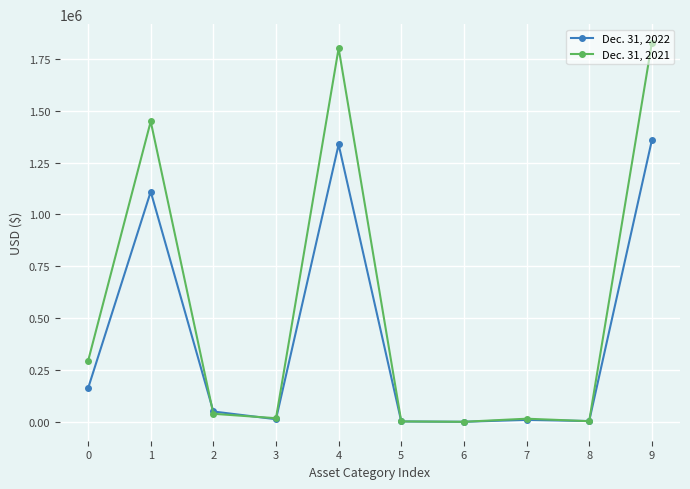

What is the value of the Dec. 31, 2021 point at the 2nd from the left?

1448063